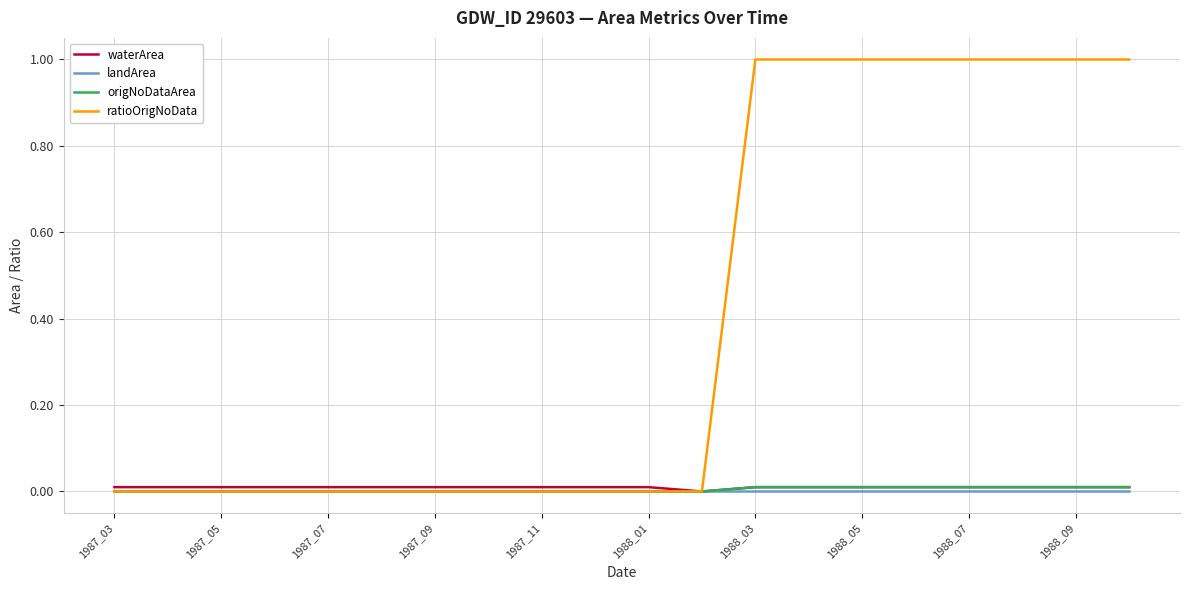

What is the maximum value shown in the chart?

1.0